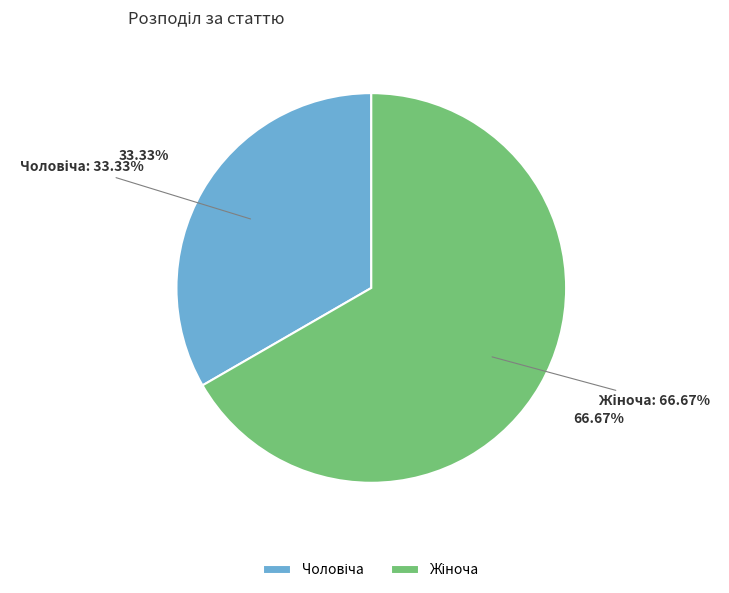

How many segments does this pie chart have?

2